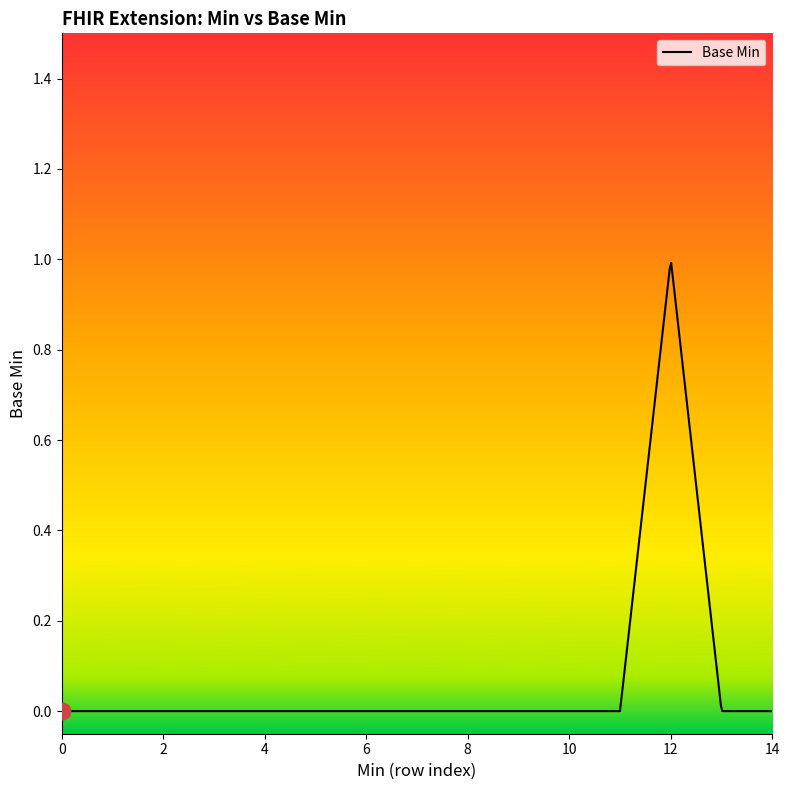

Does the chart display data point markers on the line(s)?

No